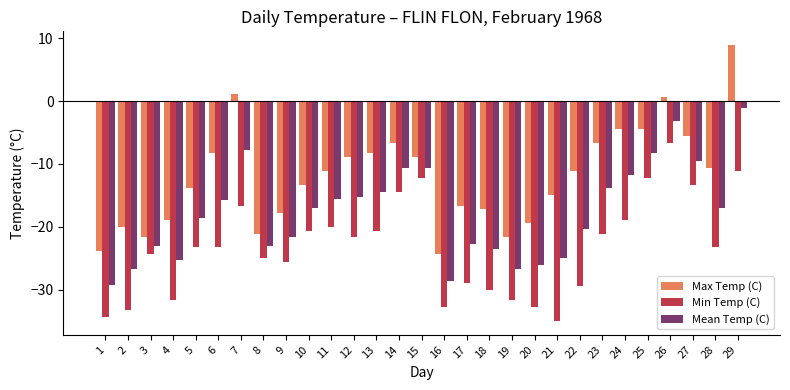

At which label does Mean Temp (C) first exceed -17?

6